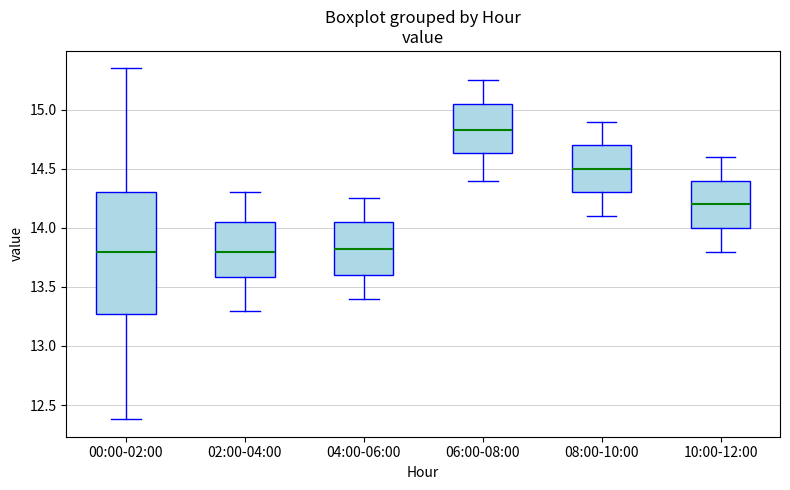

Where does the median line of the box for 08:00-10:00 sit on the y-axis? The values are not printed on the chart, so give them approximately, as read against the axis.

14.50